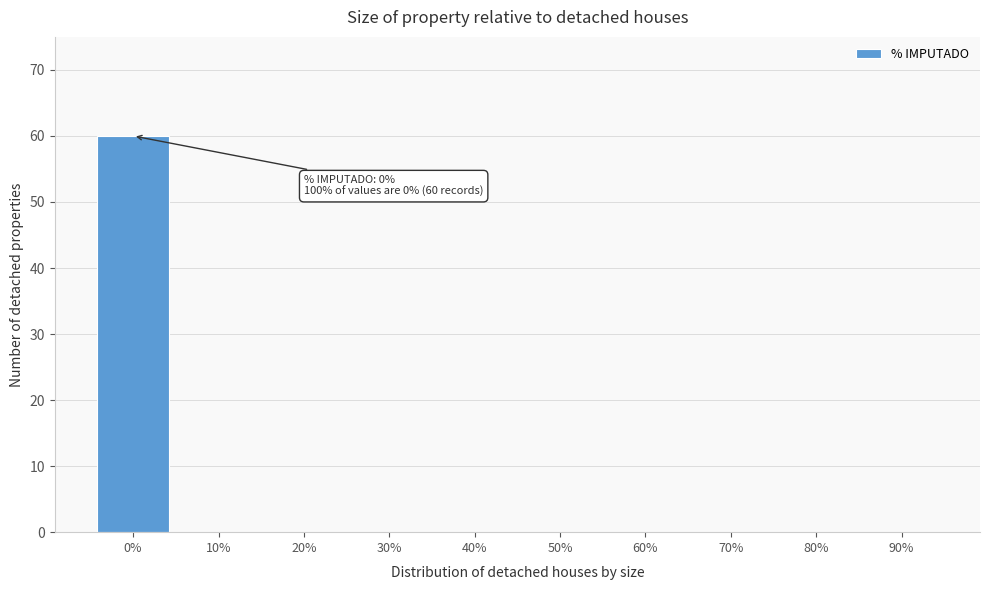

Reading left to right, what are all the values shown in this chart?

0%=60	10%=0	20%=0	30%=0	40%=0	50%=0	60%=0	70%=0	80%=0	90%=0